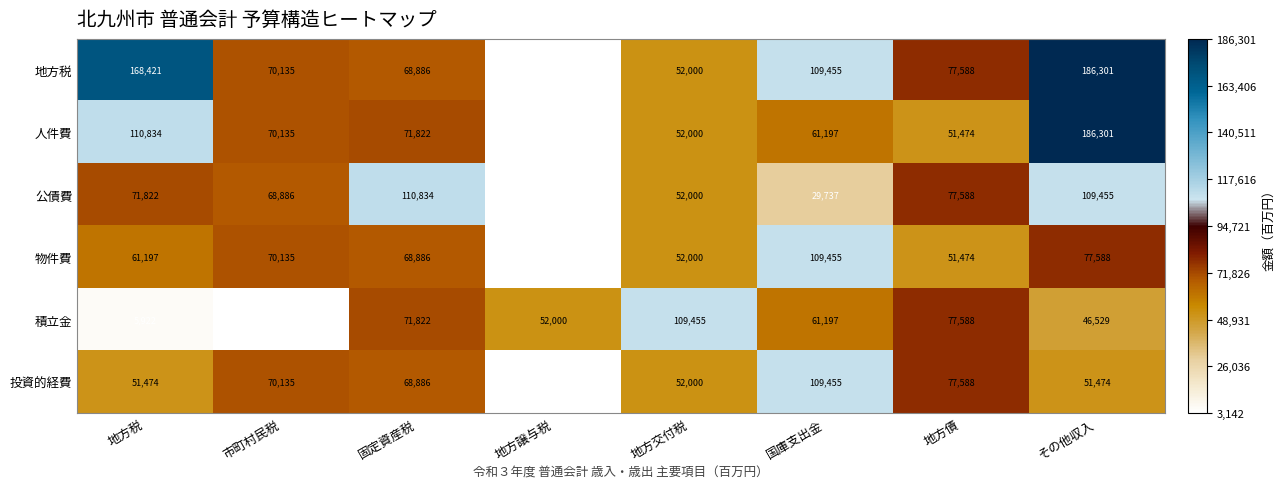

What is the spread (max minus min) of values at 固定資産税?

41948